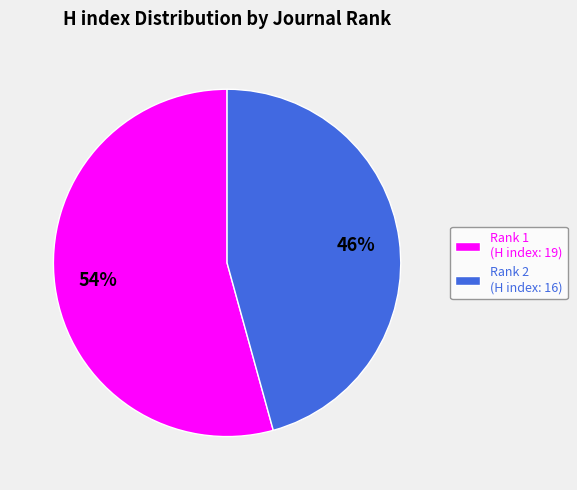

What is the largest slice in the pie chart?

Rank 1 (H index: 19)